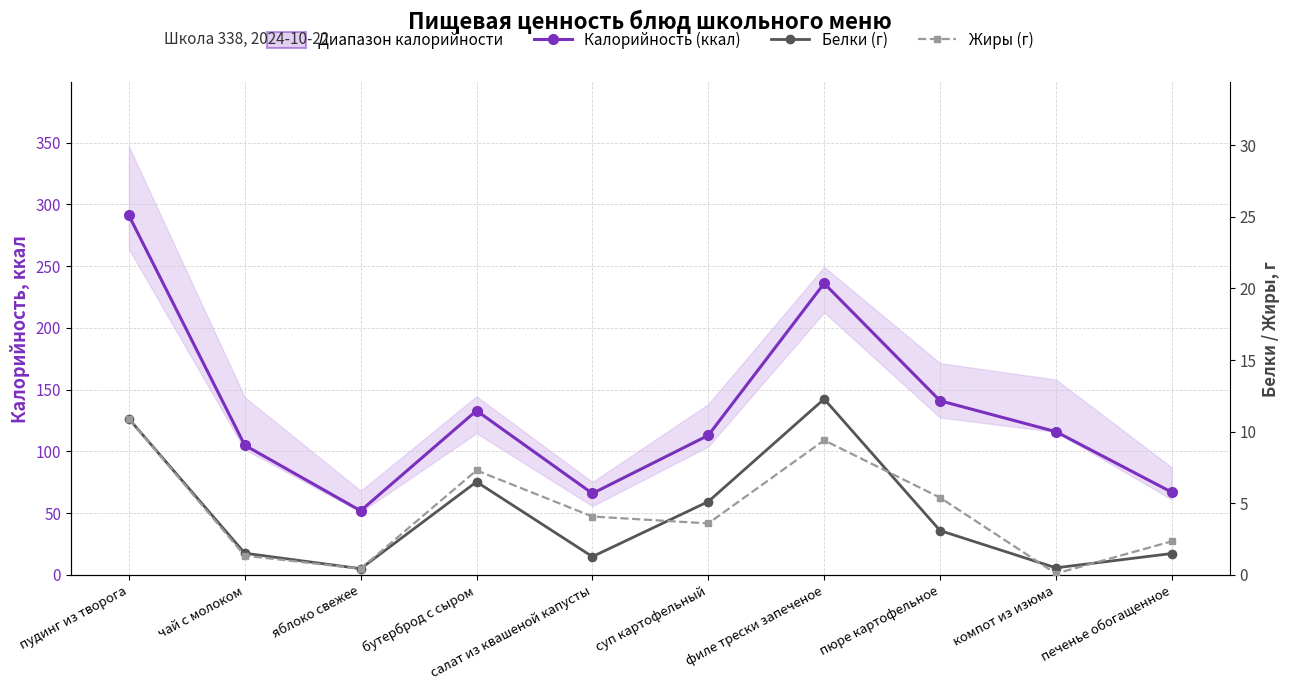

What is the greatest value displayed?

291.0